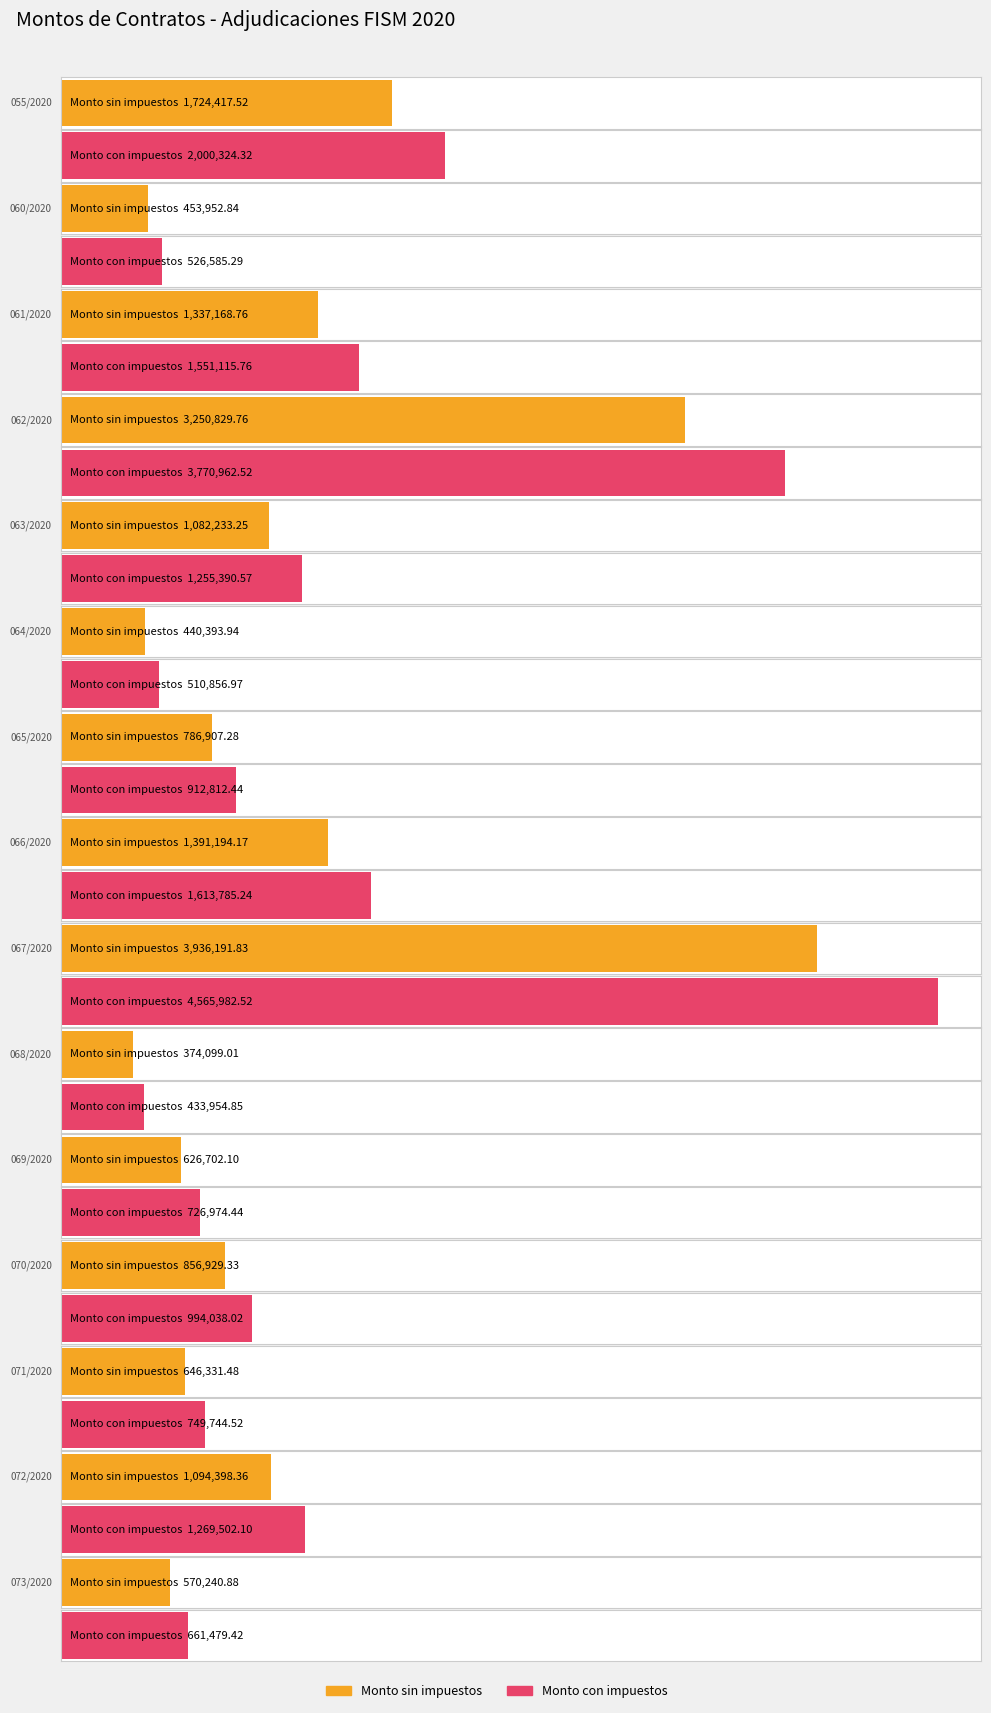

Is the value of Monto sin impuestos at 067/2020 greater than the value of Monto con impuestos at 067/2020?

No